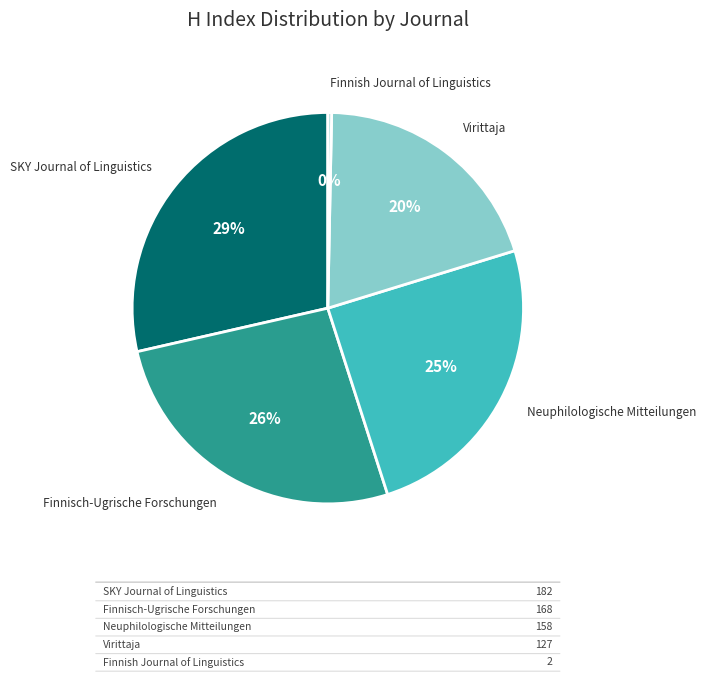

To the nearest percent, what is the average slice percentage?

20%